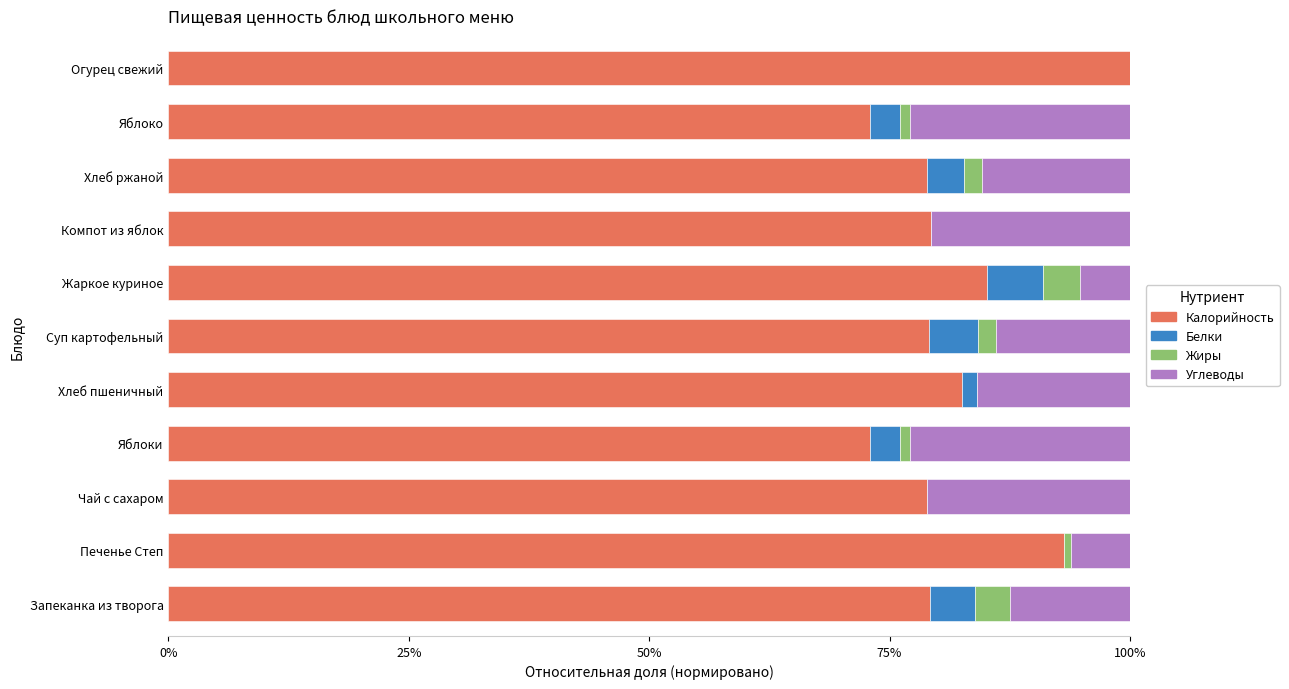

What is the difference between the second highest and second lowest values in the Калорийность series?

0.2